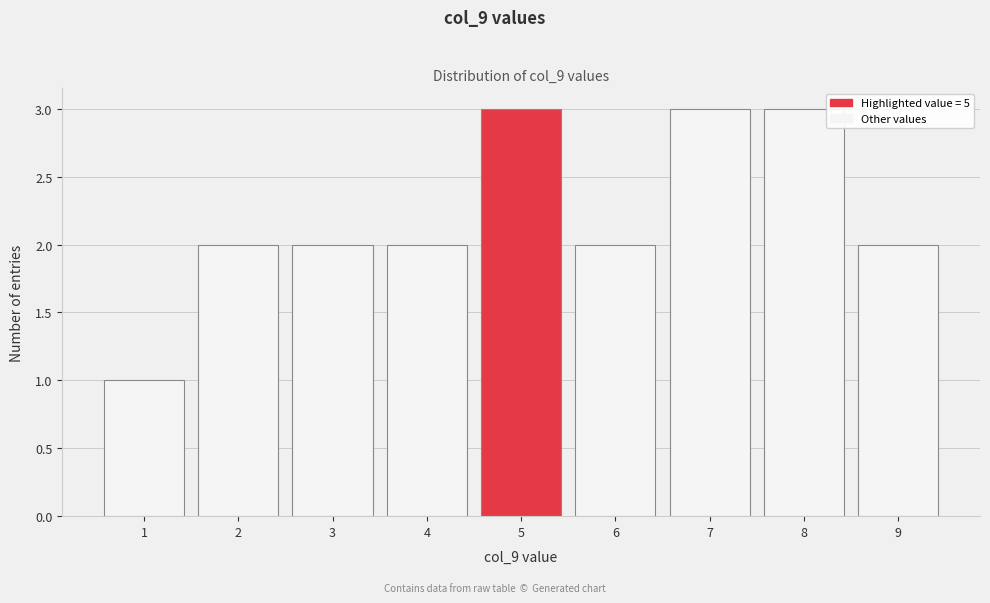

What is the height of the bar covering 6.5 to 7.5 on the x-axis? The values are not printed on the chart, so give them approximately, as read against the axis.

3